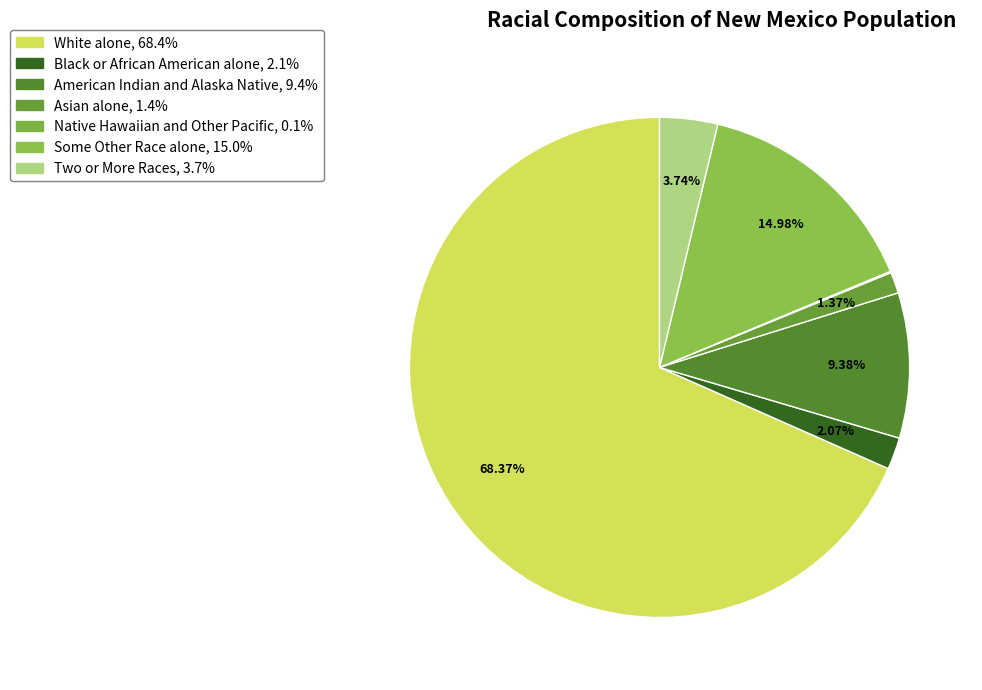

Which slice is the largest?

White alone